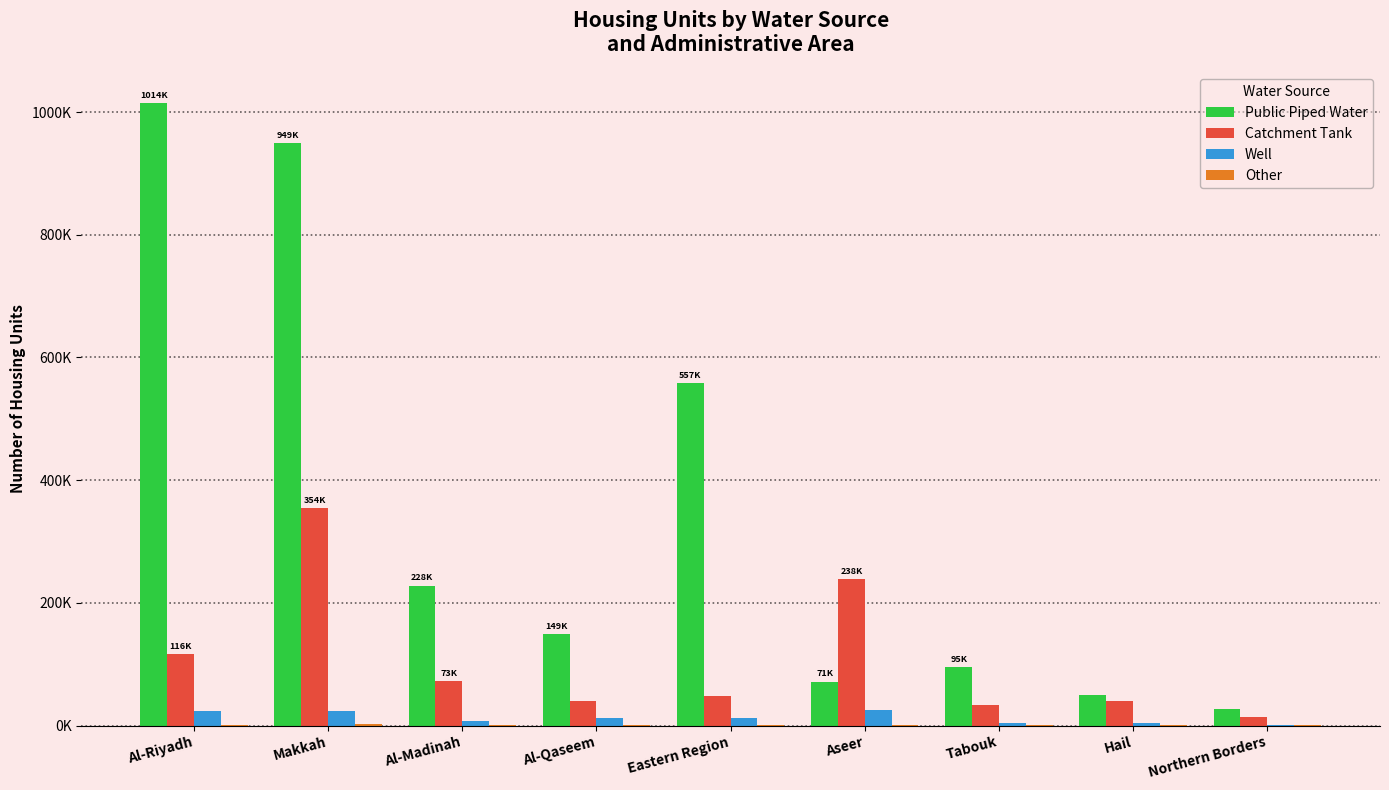

Are the bars grouped side by side (vs. stacked)?

Yes